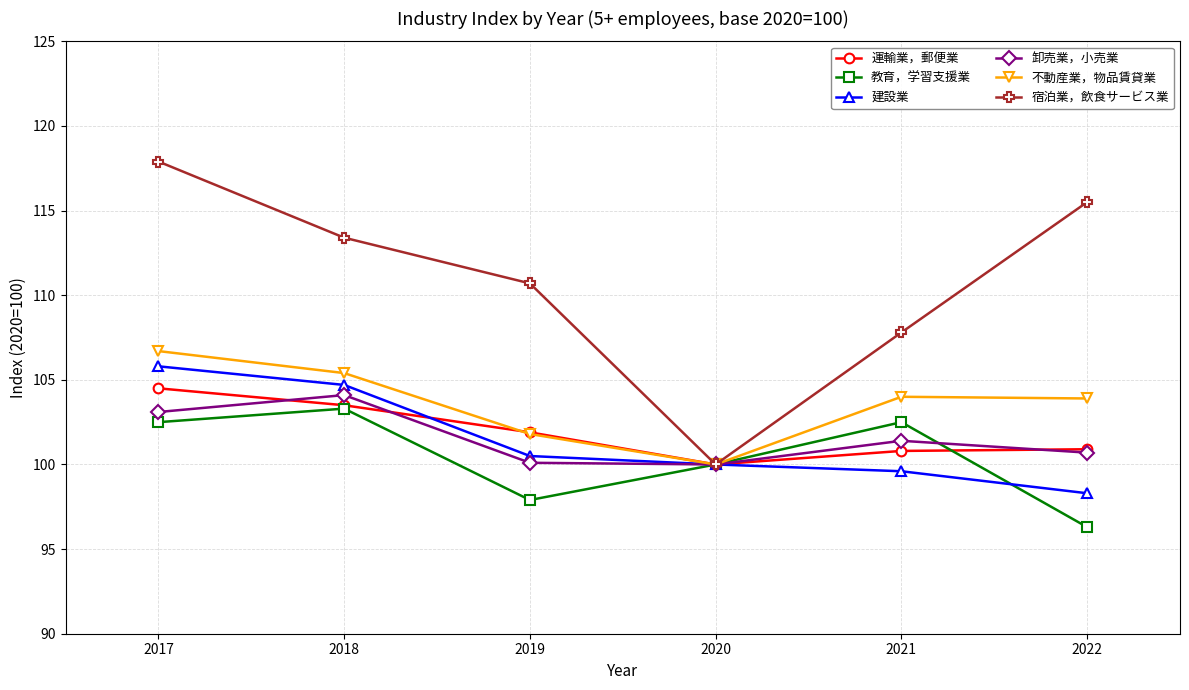

At which label does 宿泊業，飲食サービス業 first exceed 113?

2017